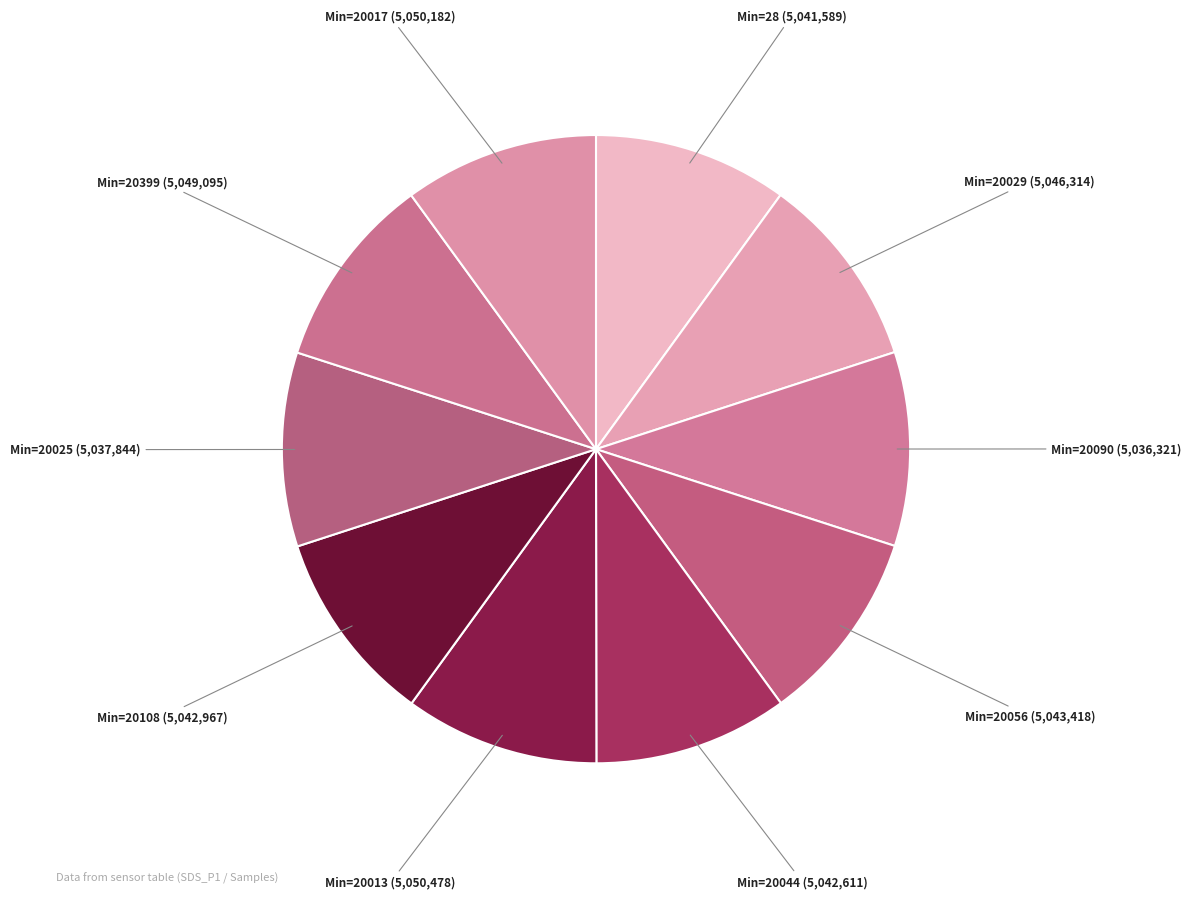

Which slice is the largest?

20013